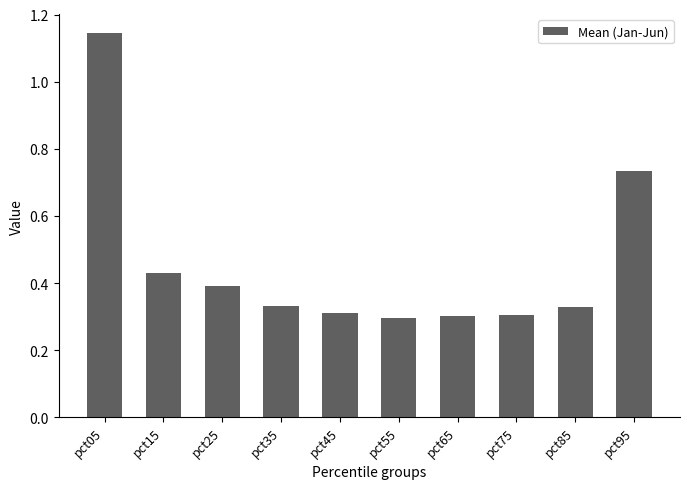

Are the bars horizontal?

No